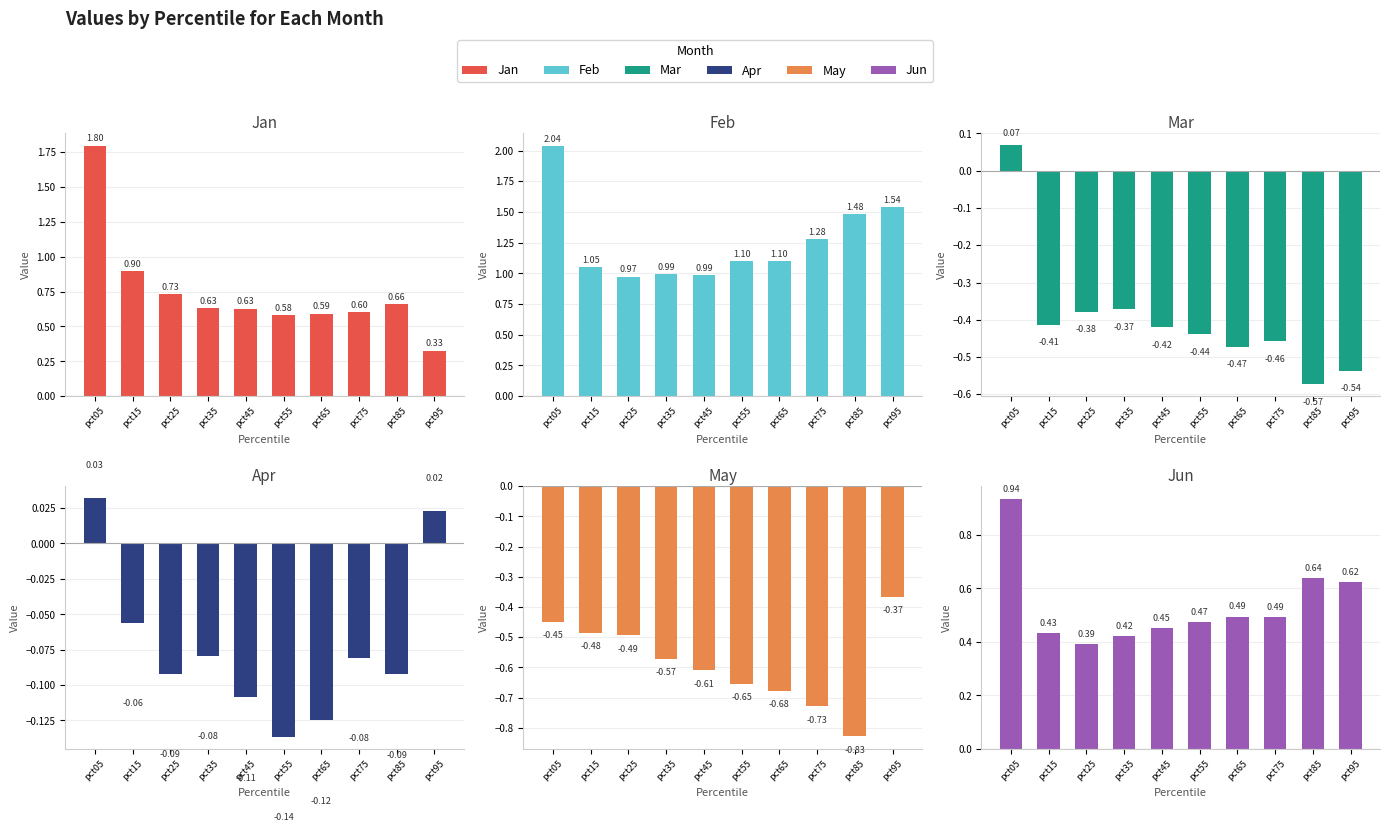

What is the difference between the maximum and minimum values in the Apr series?

0.2